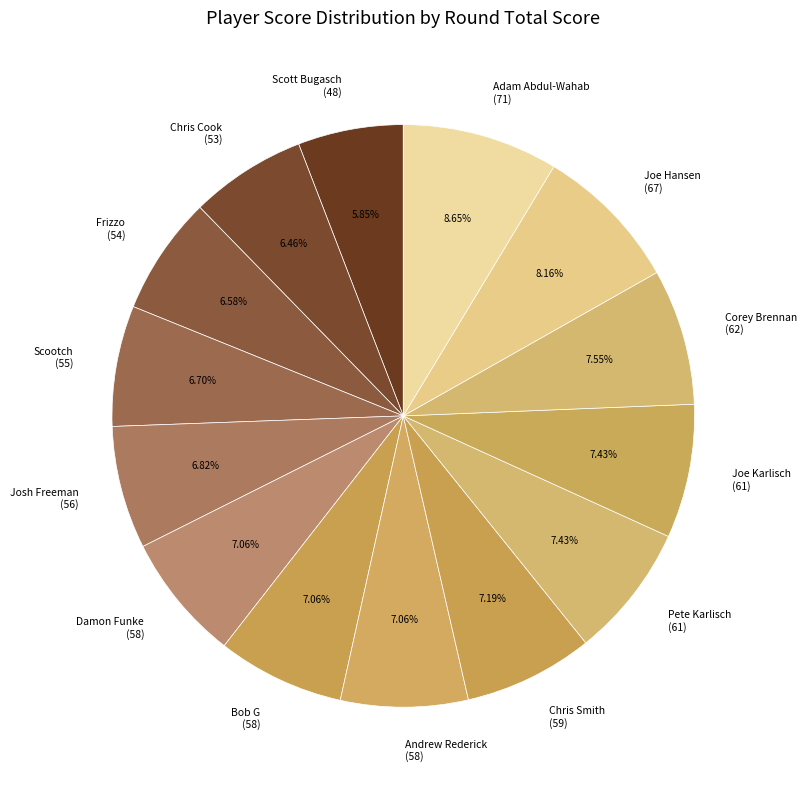

Combined, do Chris Cook (53) and Joe Karlisch (61) account for over 50%?

No